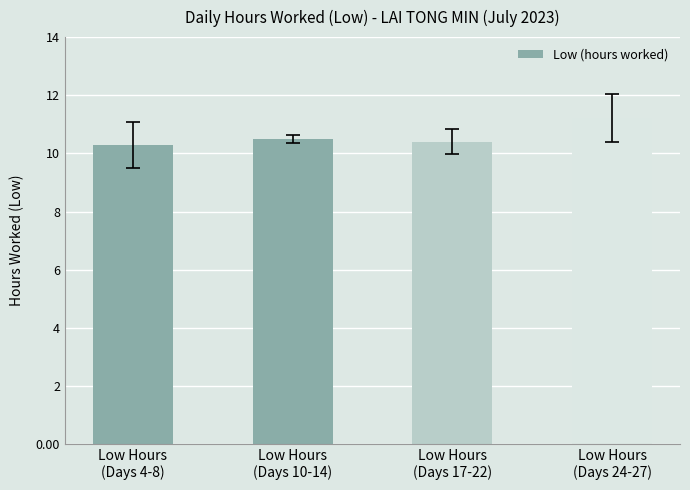

Does the chart contain any negative values?

No